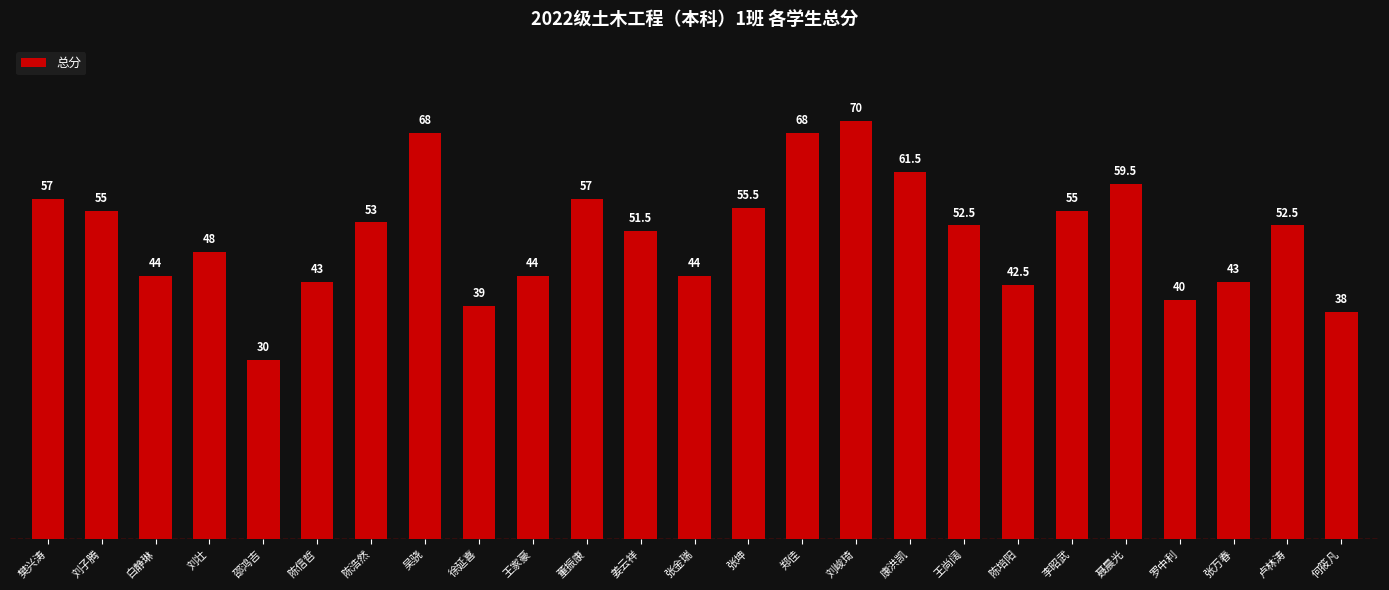

At which label is the value closest to 50?

姜云祥